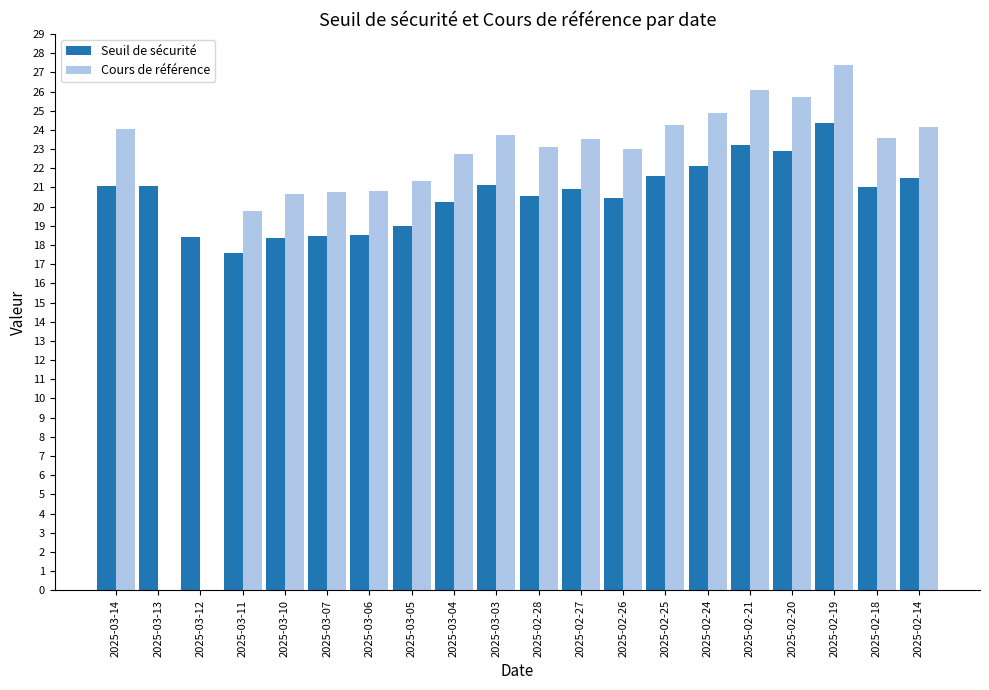

Which series changed the most between 2025-02-20 and 2025-02-18?

Cours de référence